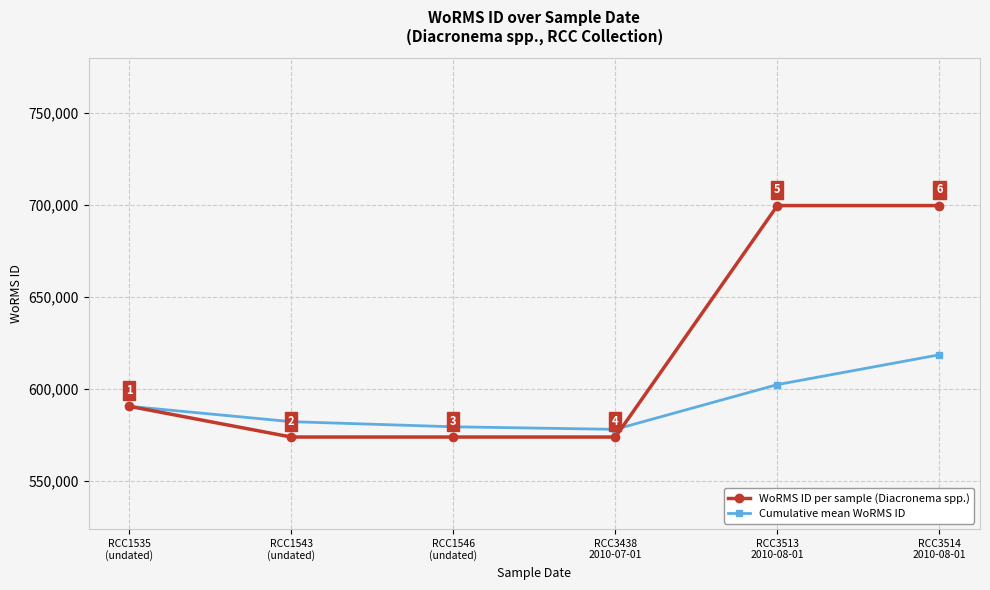

Is this an area chart (filled region under the line)?

No